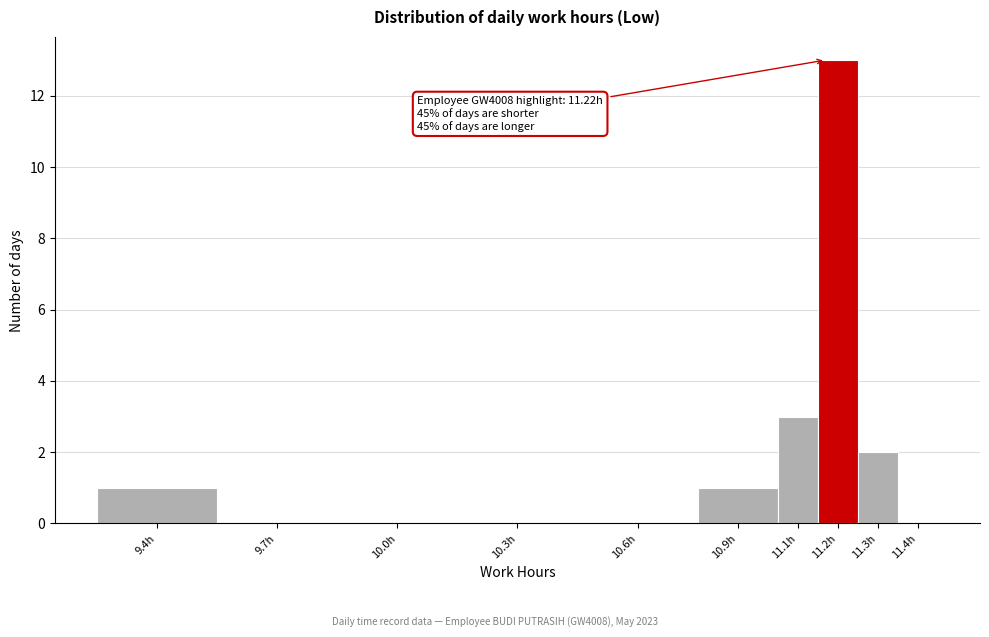

Reading left to right, what are all the values shown in this chart?

9.4h=1	9.7h=0	10.0h=0	10.3h=0	10.6h=0	10.9h=1	11.1h=3	11.2h=13	11.3h=2	11.4h=0